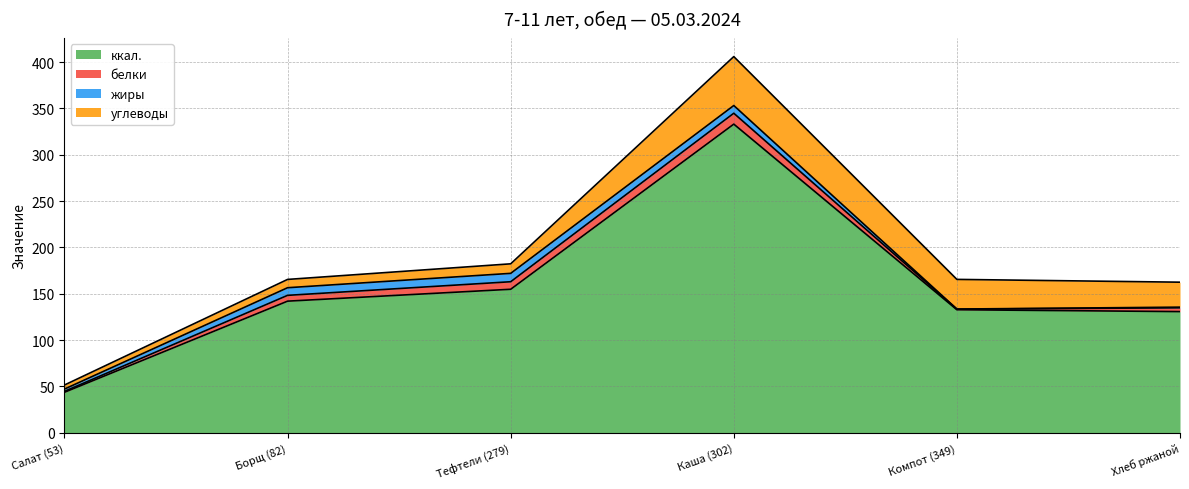

What is the value of the ккал. point at the 1st from the left?

43.7